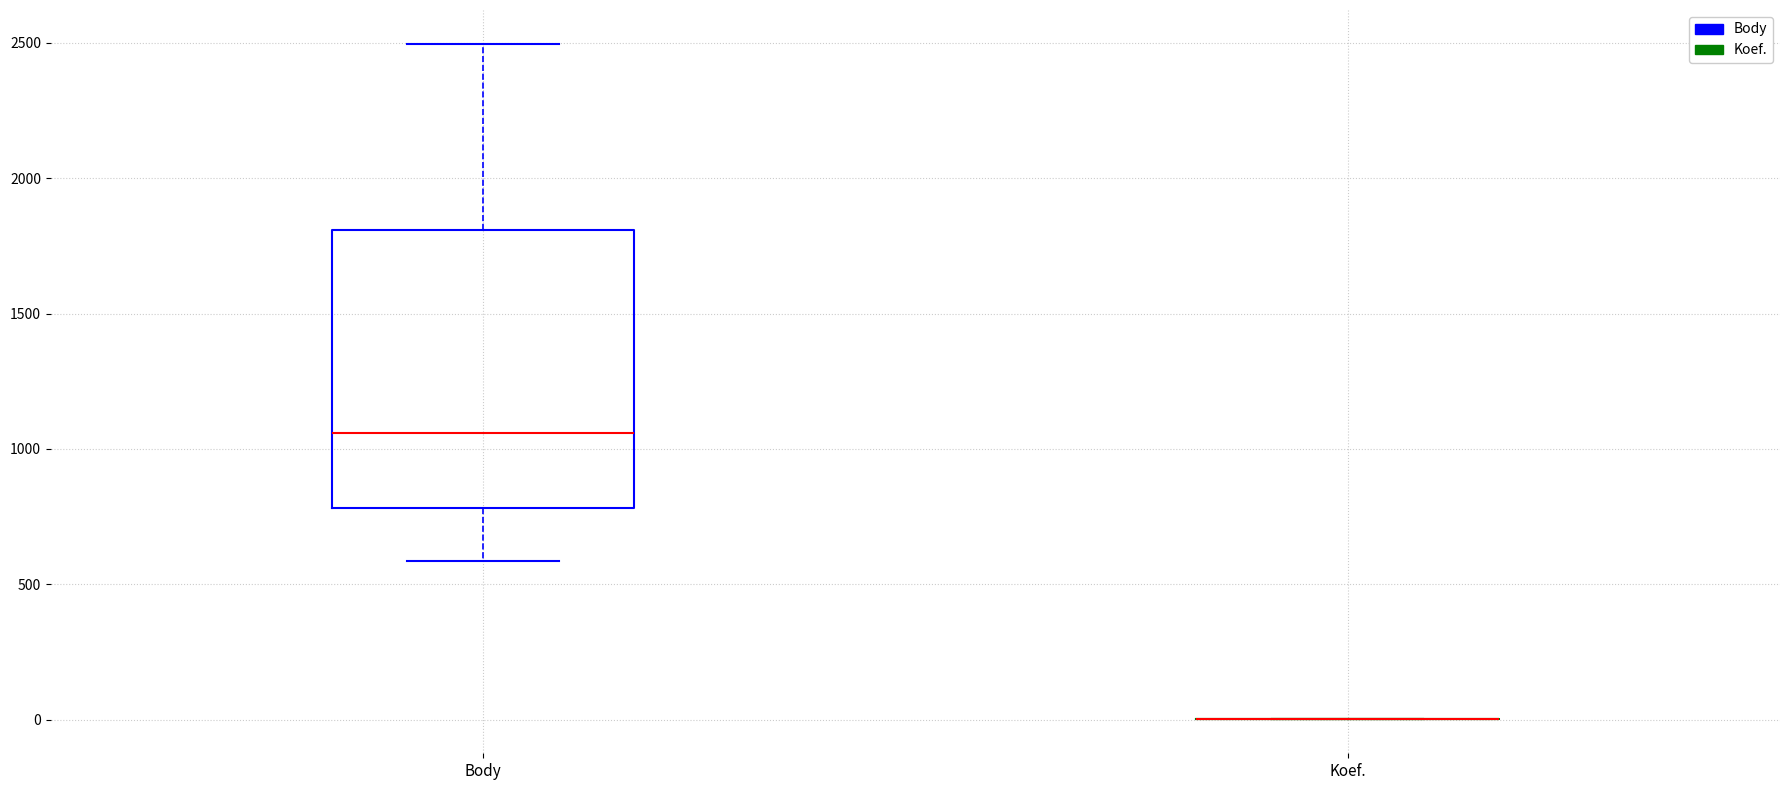

Comparing the boxes themselves (not the whiskers), which one is the tallest?

Body